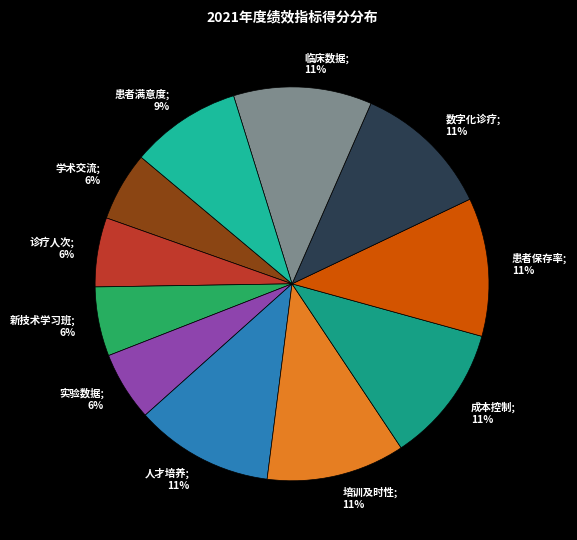

Which has a higher value, 人才培养; 11% or 学术交流; 6%?

人才培养; 11%